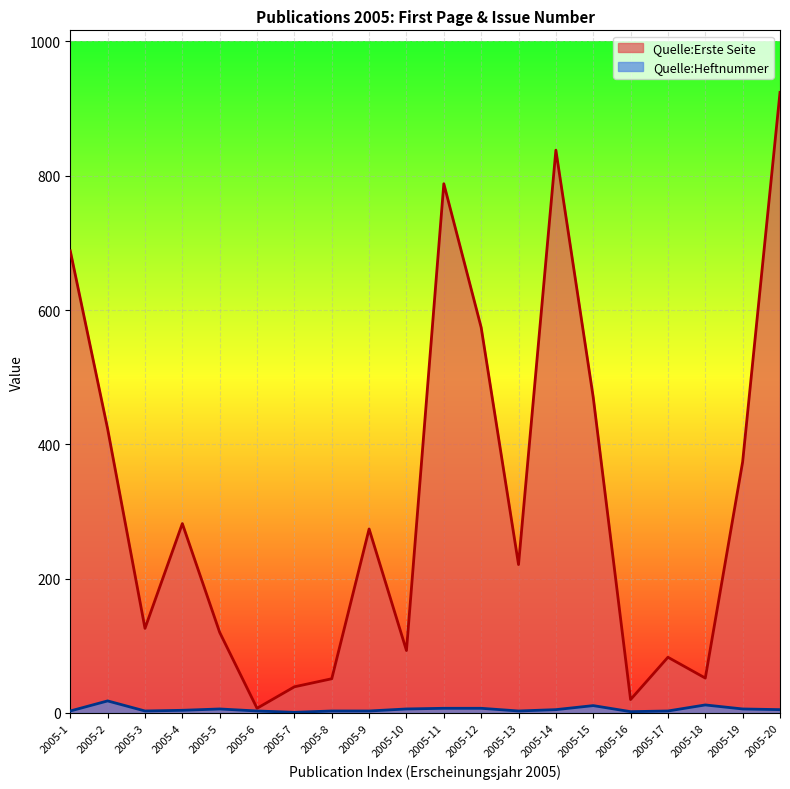

At which category is the sum across all series the highest?

2005-20